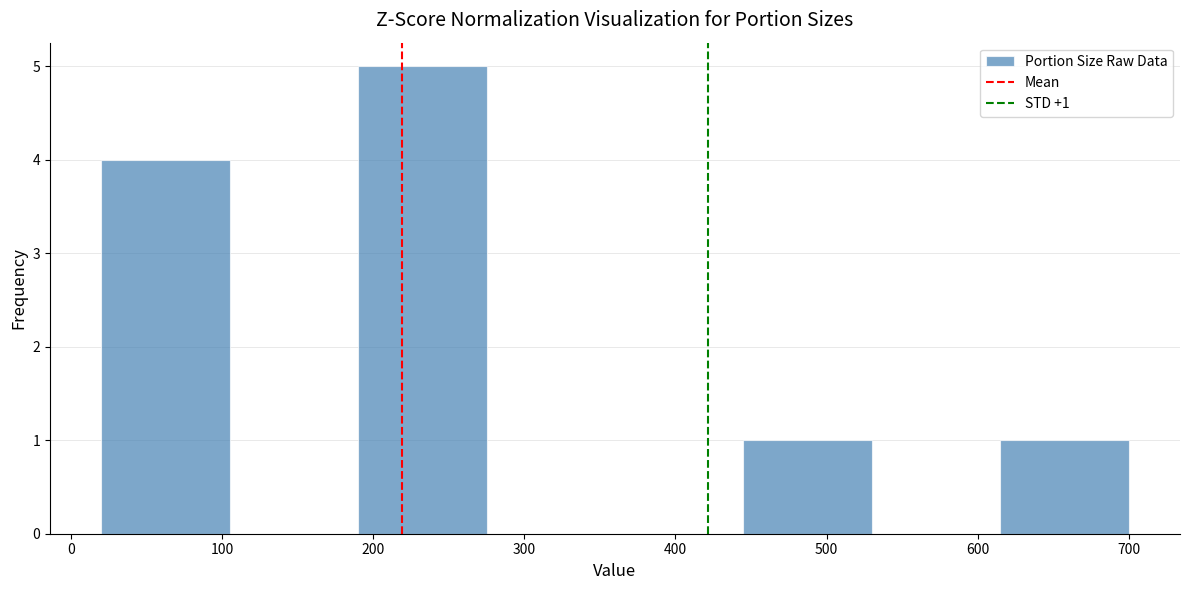

Which range on the x-axis has the tallest bar?

190 to 275